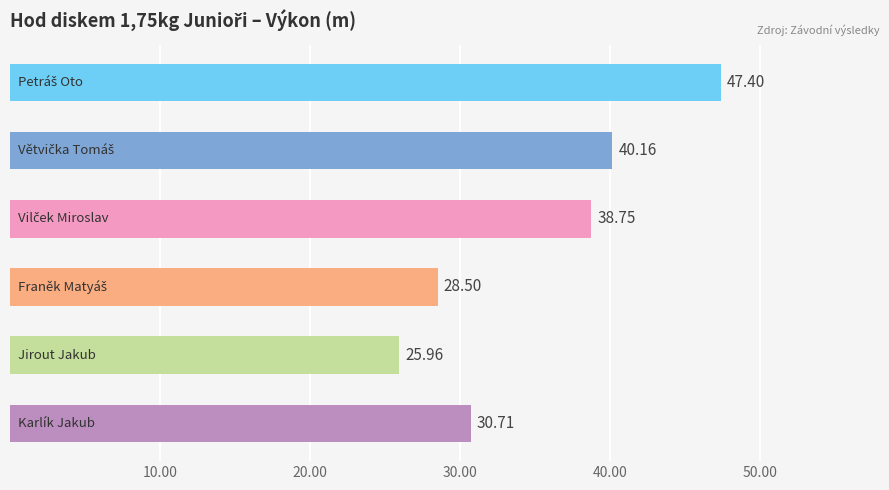

What is the difference between the maximum and minimum values?

21.4